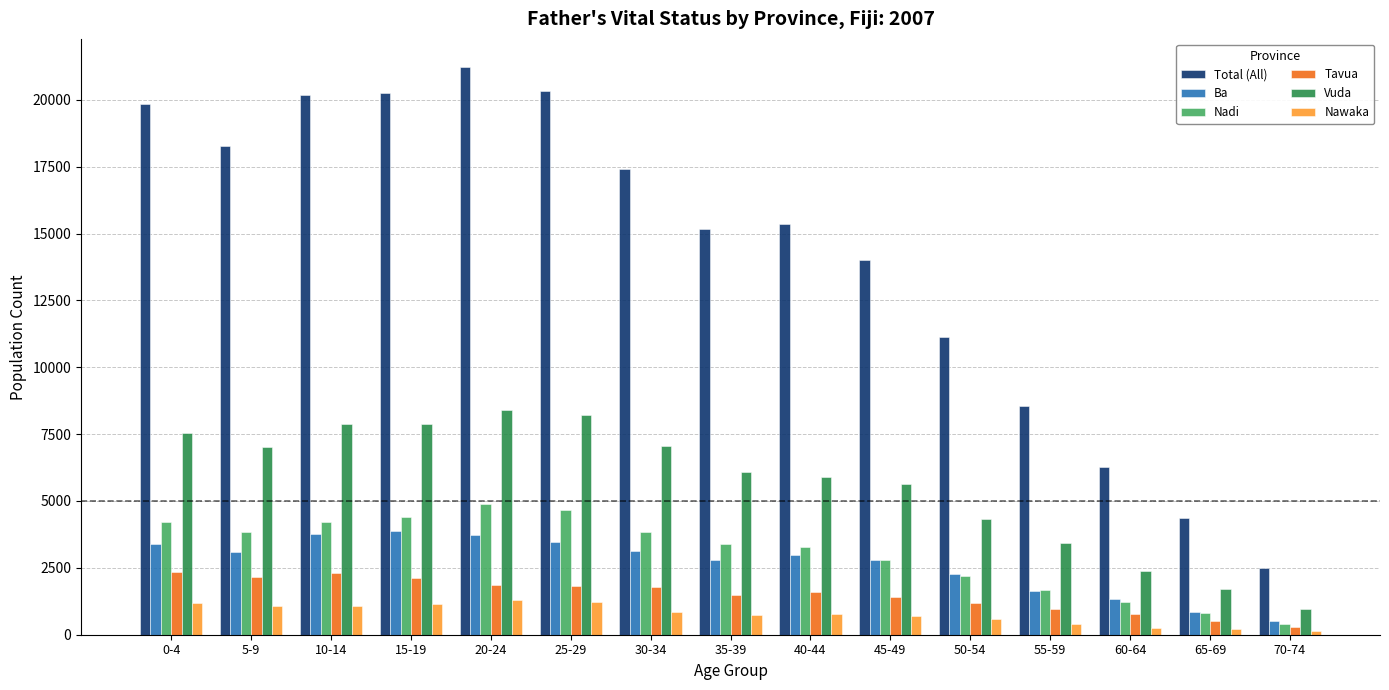

What is the label of the 11th bar from the right?

20-24